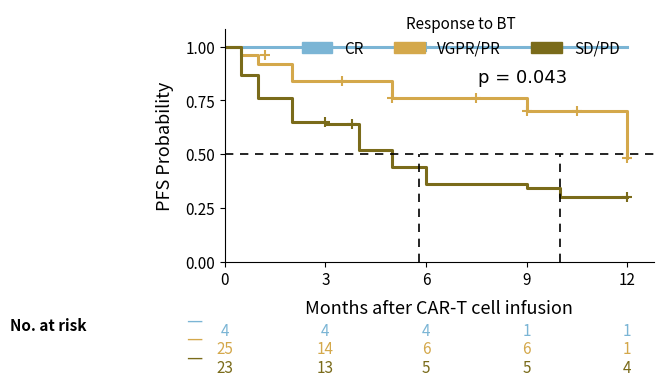

Which series has the widest spread of values?

SD/PD